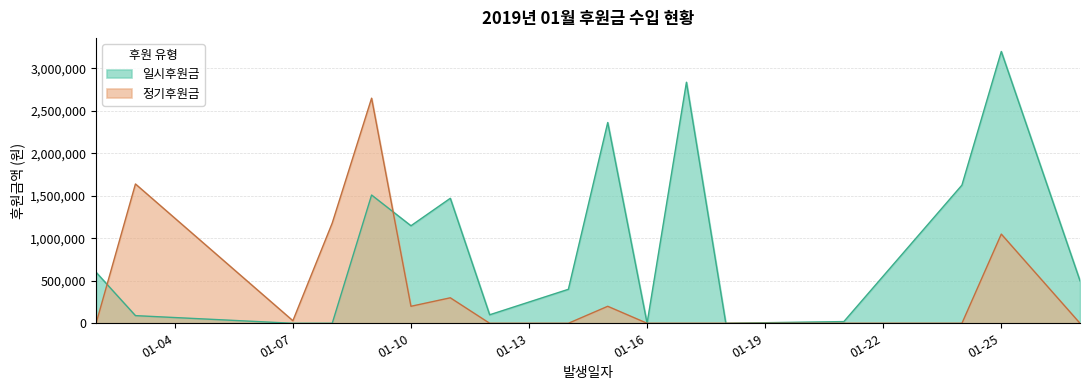

Which series changed the most between 01-10 and 01-25?

일시후원금